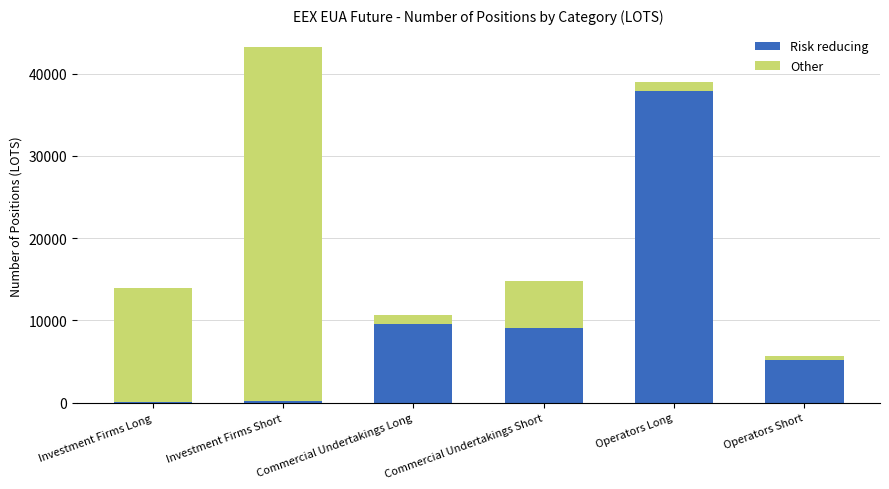

At which label is Risk reducing closest to 18981?

Commercial Undertakings Long